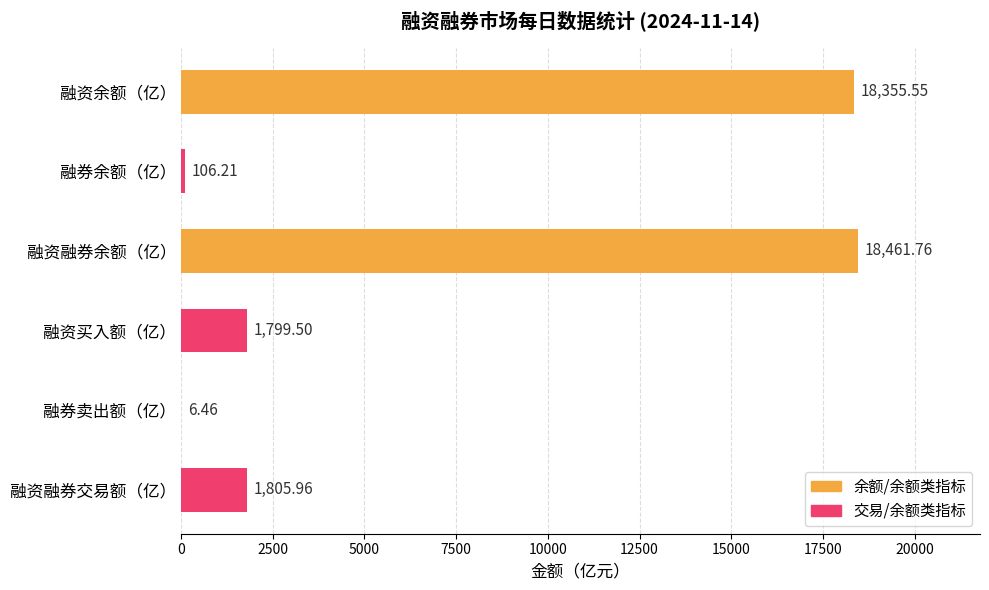

What is the change in value from 融券余额（亿） to 融资买入额（亿）?

+1693.3